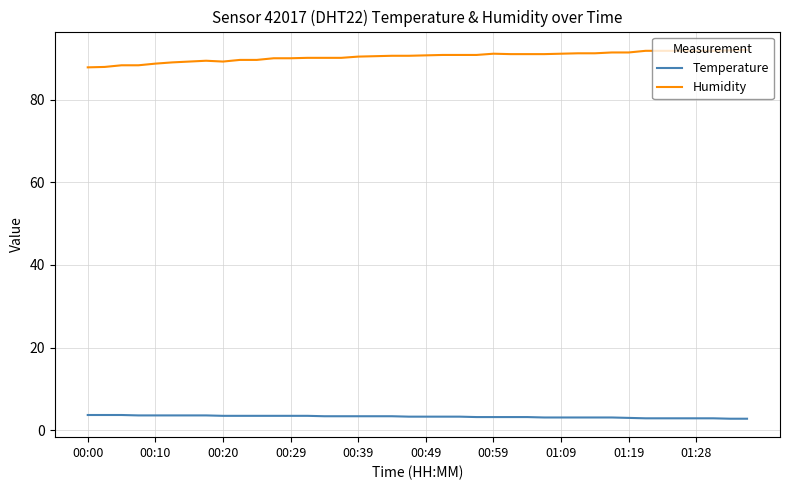

What is the highest value of the Temperature series?

3.7